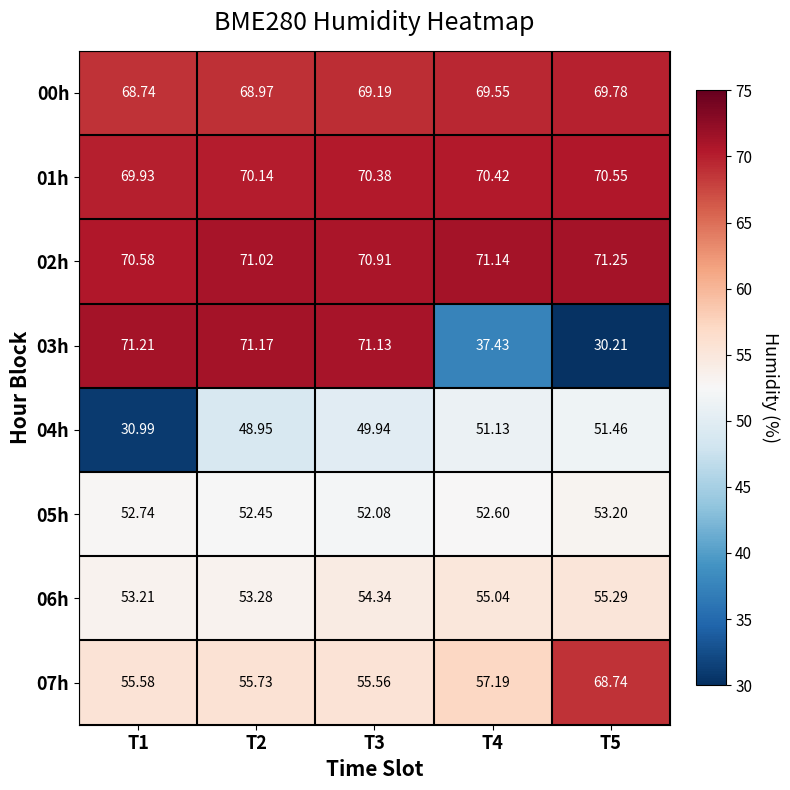

Which series has the largest total across all categories?

02h